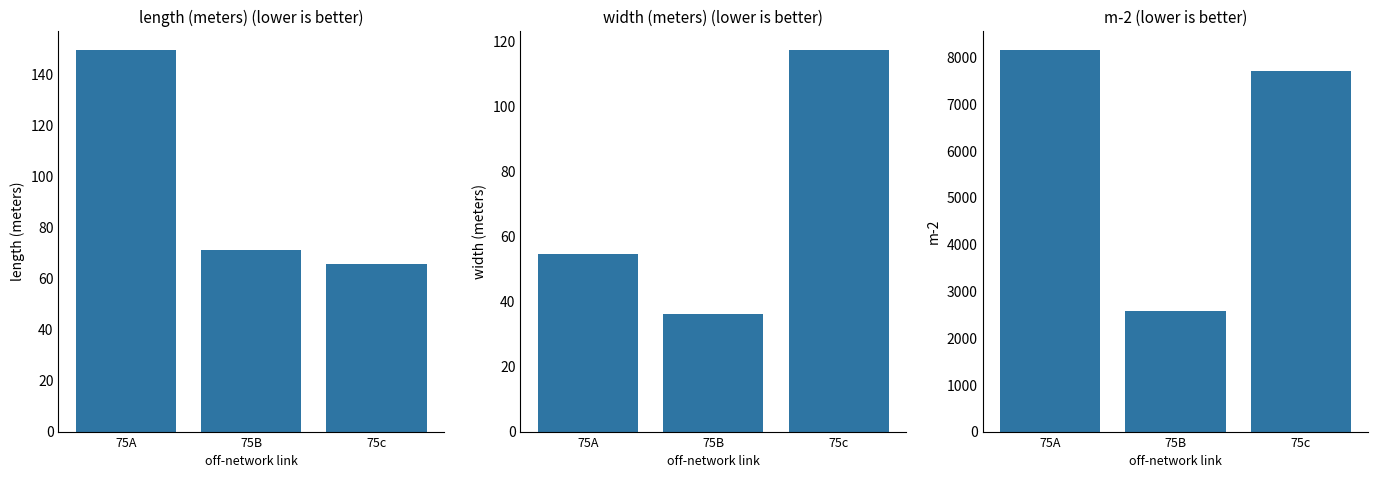

At which label is width (meters) closest to 76?

75A